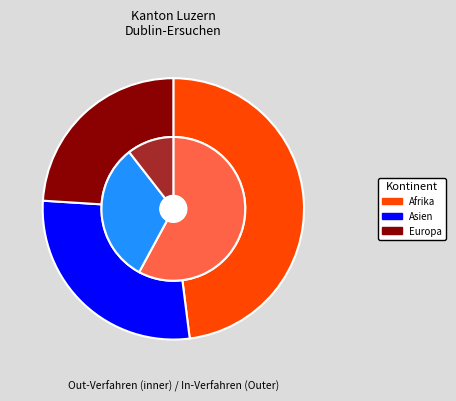

Which series changed the most between Asien and Europa?

Out-Verfahren